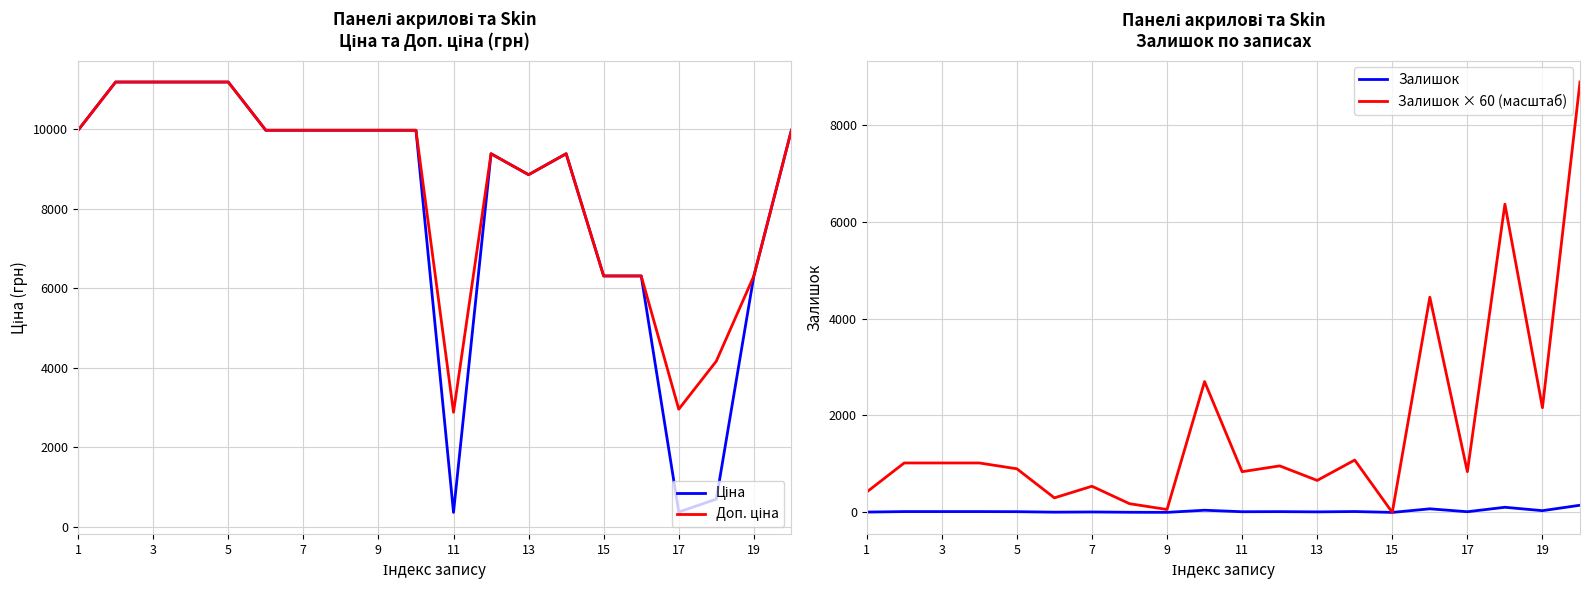

True or false: Ціна and Доп. ціна cross at least once.

False